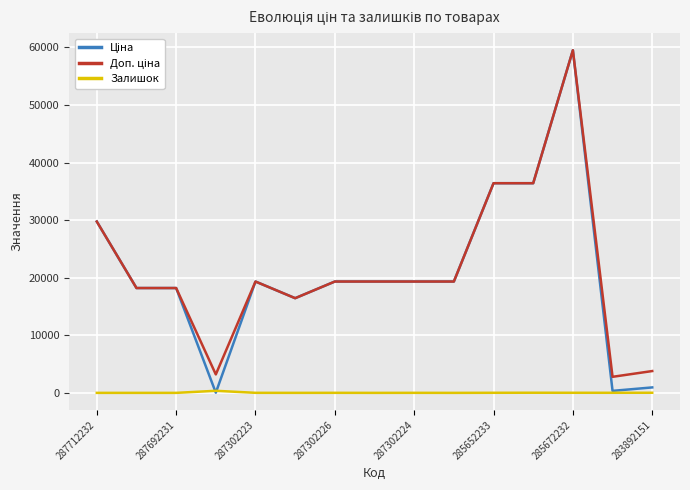

What is the greatest value displayed?

59523.0